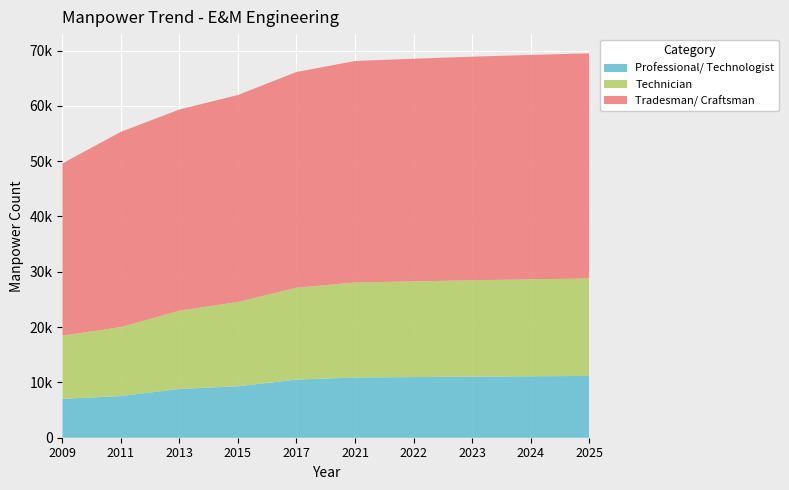

Reading left to right, list all the values displayed in this chart.

Professional/ Technologist: 2009=7032	2011=7530	2013=8817	2015=9304	2017=10513	2021=10882	2022=10965	2023=11041	2024=11111	2025=11175
Technician: 2009=11423	2011=12460	2013=14158	2015=15244	2017=16607	2021=17176	2022=17304	2023=17422	2024=17529	2025=17628
Tradesman/ Craftsman: 2009=31142	2011=35323	2013=36370	2015=37426	2017=39011	2021=40056	2022=40257	2023=40430	2024=40575	2025=40697